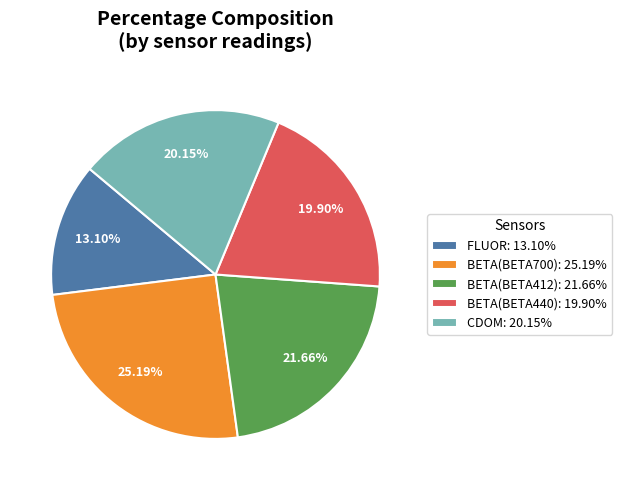

Which has a higher value, BETA(BETA412) or BETA(BETA700)?

BETA(BETA700)